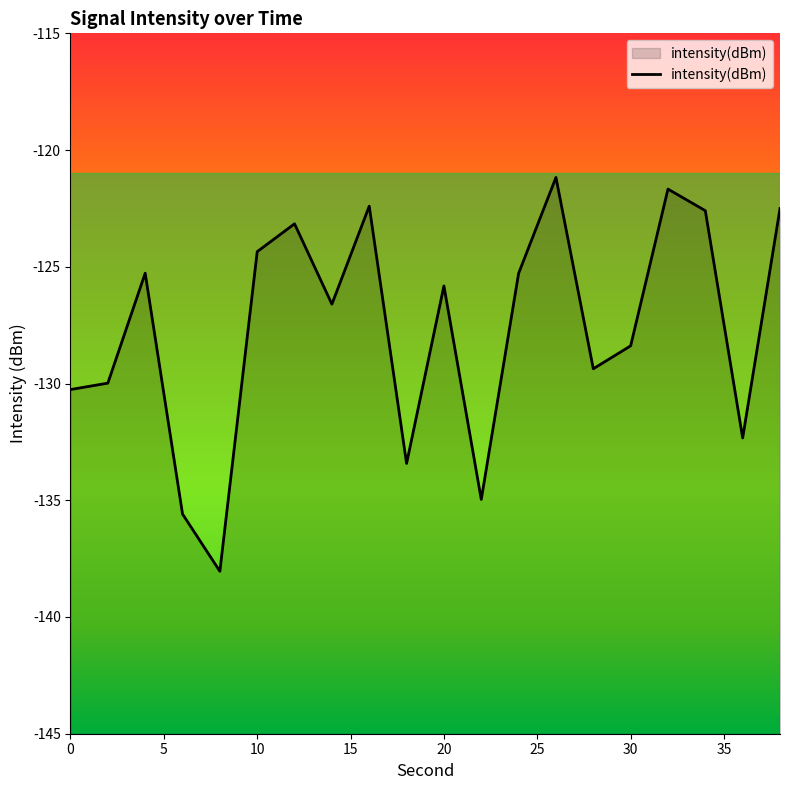

Read the value at 0.

-130.3